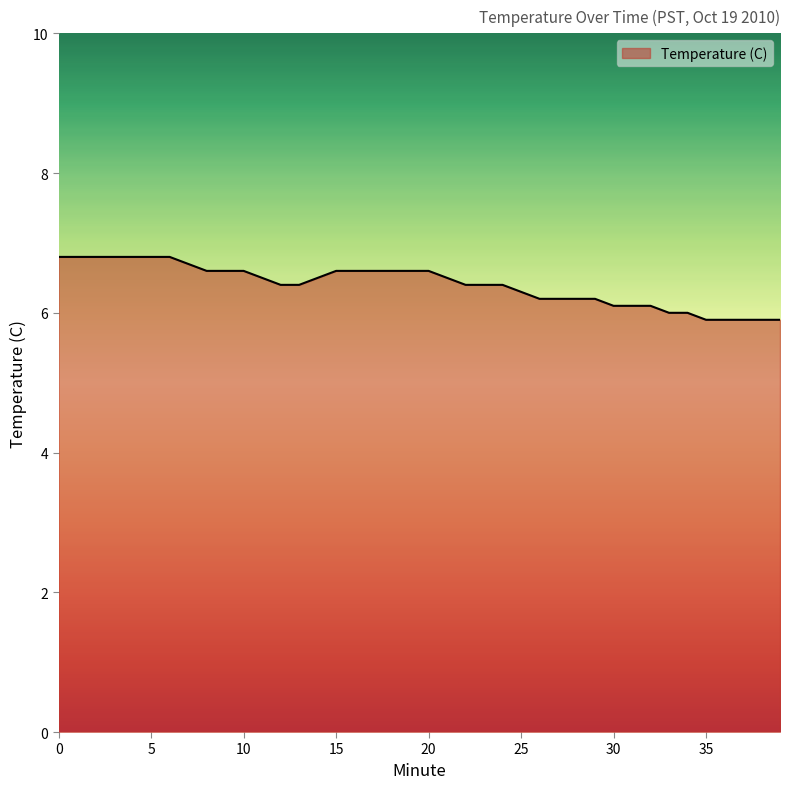

What is the minimum value shown in the chart?

5.9